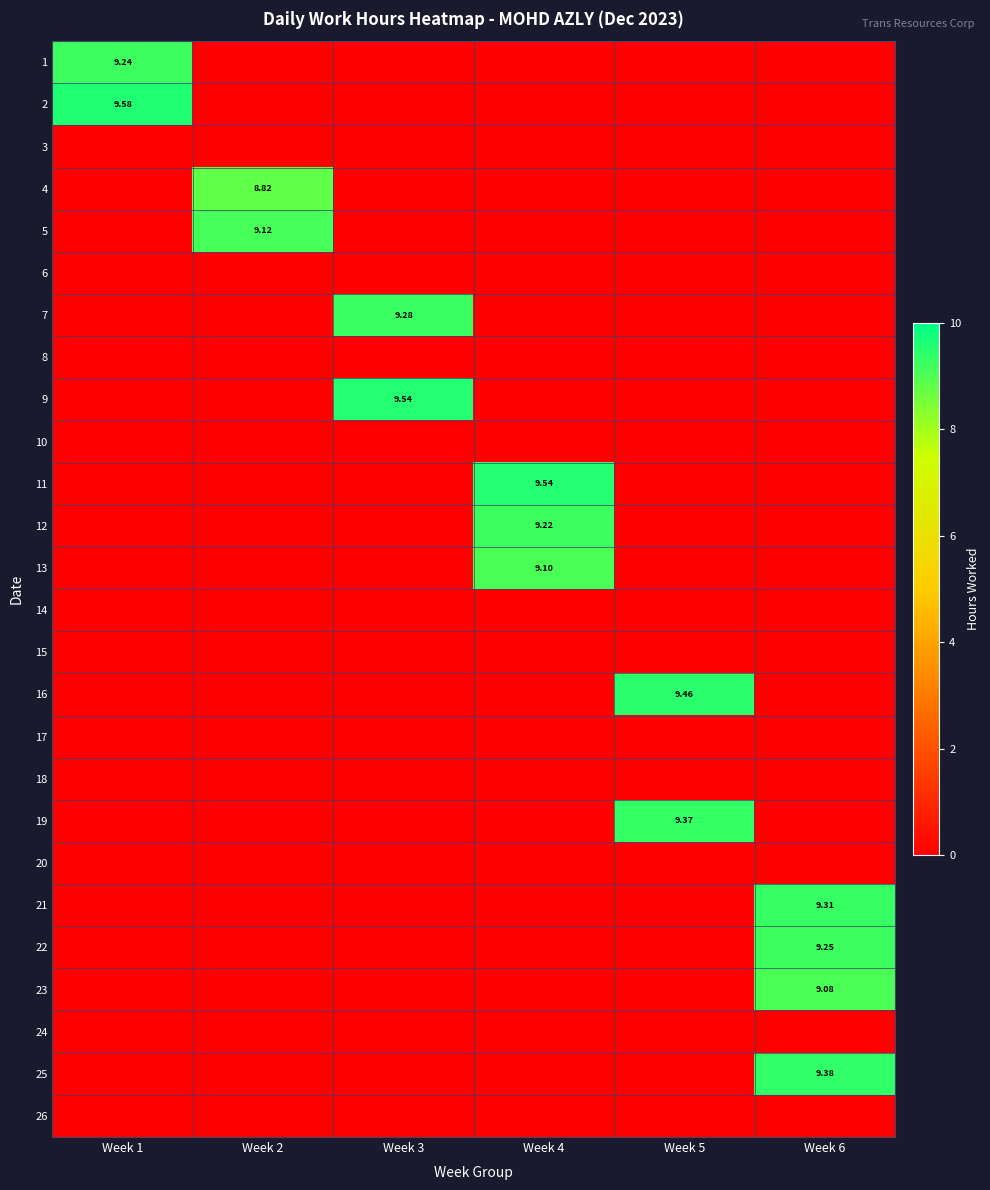

What is the sum of all 25 values?

9.4